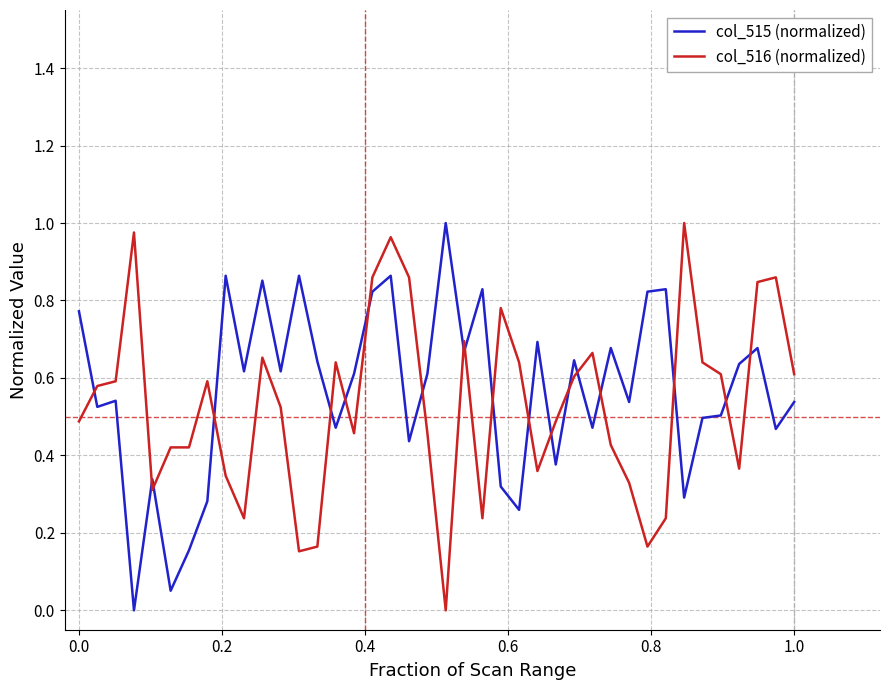

Which series ends up on top after the final intersection of col_515 (normalized) and col_516 (normalized)?

col_516 (normalized)